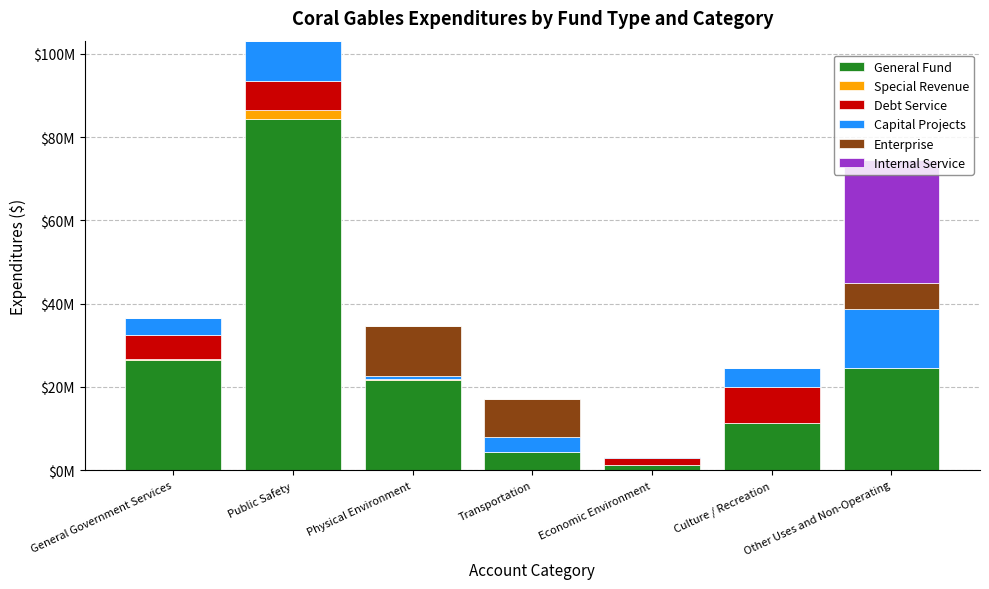

Are the bars grouped side by side (vs. stacked)?

No